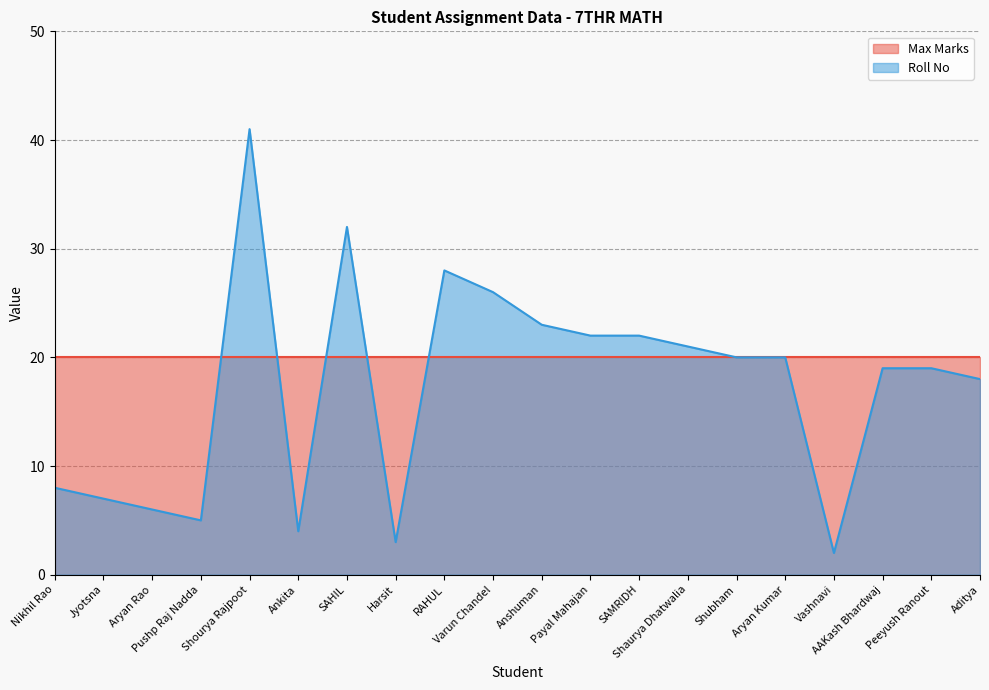

True or false: the data shows 2 at Jyotsna.

False